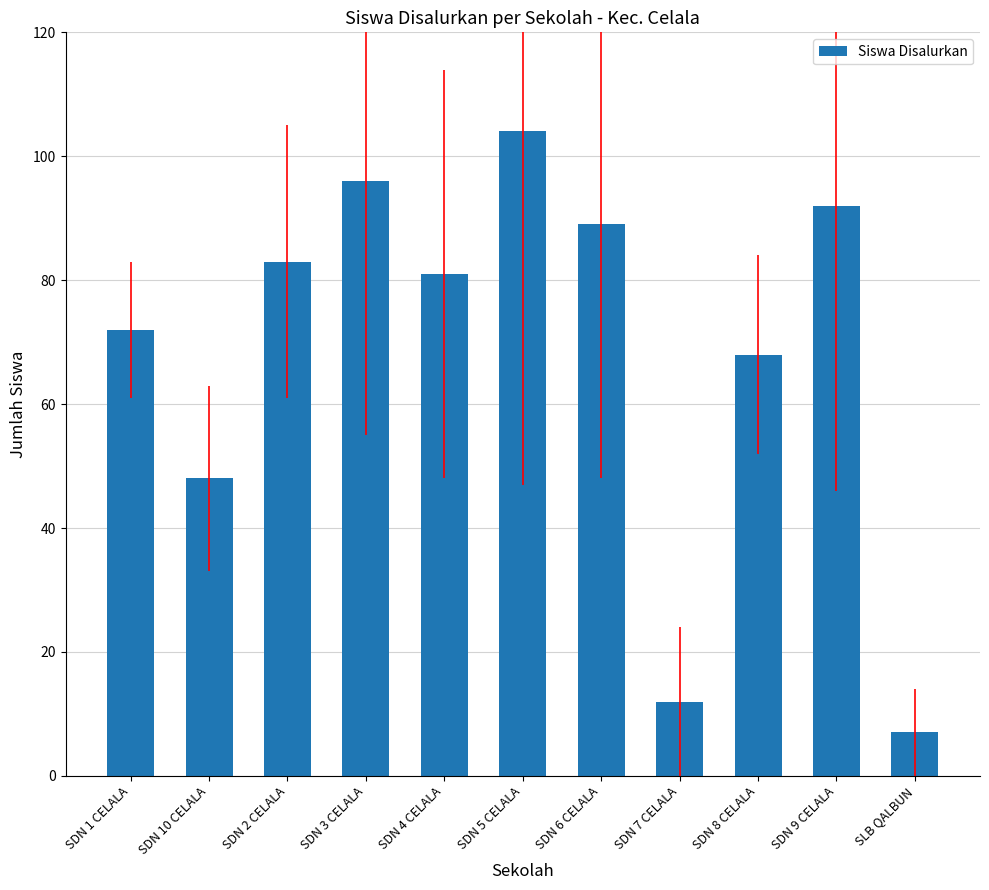

Reading right to left, what are all the values shown in this chart?

SLB QALBUN=7	SDN 9 CELALA=92	SDN 8 CELALA=68	SDN 7 CELALA=12	SDN 6 CELALA=89	SDN 5 CELALA=104	SDN 4 CELALA=81	SDN 3 CELALA=96	SDN 2 CELALA=83	SDN 10 CELALA=48	SDN 1 CELALA=72